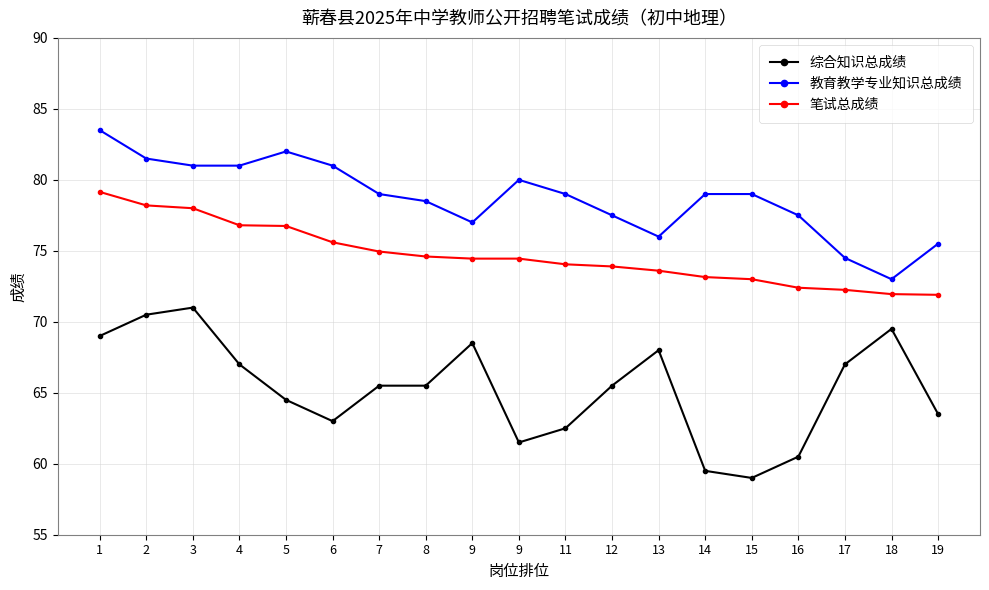

Does the chart have visible grid lines?

Yes